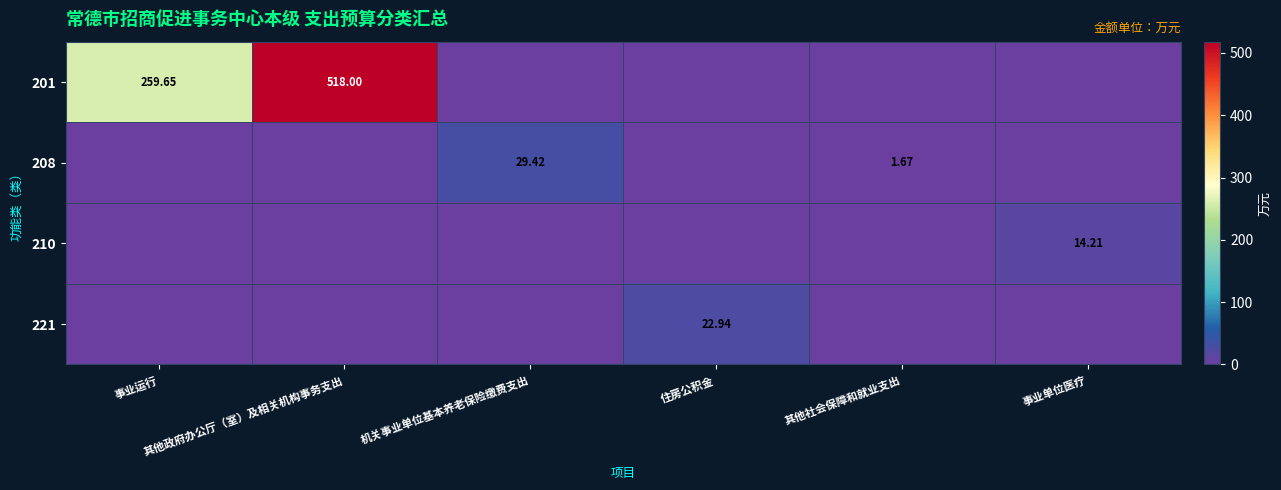

Between 住房公积金 and 其他社会保障和就业支出, which series saw the biggest shift?

221